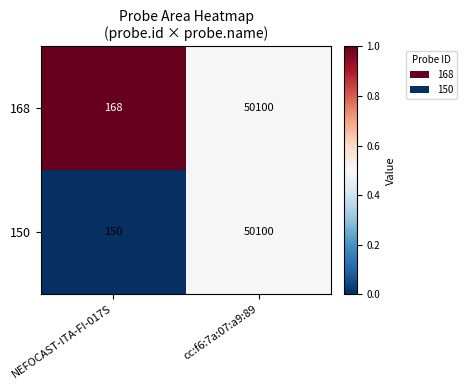

What is the sum of all 150 values?

50250